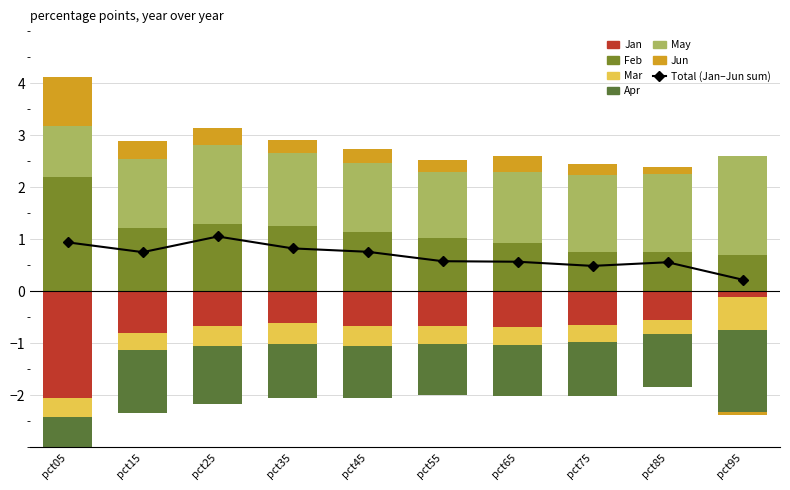

How many distinct data groups are displayed?

6